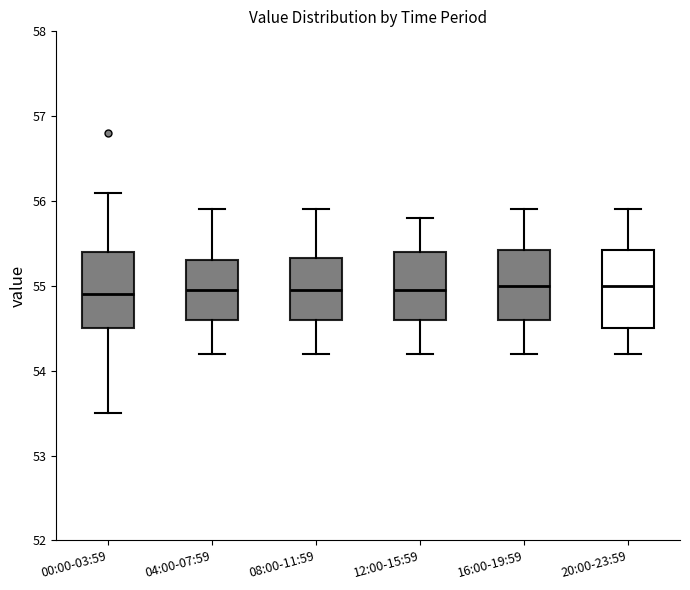

Reading left to right, transcribe this box plot: for each box, give where its median line is, the range the box spans, and where its two whiskers end, as read against the y-axis. The values are not printed on the chart, so give them approximately, as read against the axis.

00:00-03:59: median 54.9, box 54.5 to 55.4, whiskers 53.5 to 56.1
04:00-07:59: median 55.0, box 54.6 to 55.3, whiskers 54.2 to 55.9
08:00-11:59: median 55.0, box 54.6 to 55.3, whiskers 54.2 to 55.9
12:00-15:59: median 55.0, box 54.6 to 55.4, whiskers 54.2 to 55.8
16:00-19:59: median 55.0, box 54.6 to 55.4, whiskers 54.2 to 55.9
20:00-23:59: median 55.0, box 54.5 to 55.4, whiskers 54.2 to 55.9